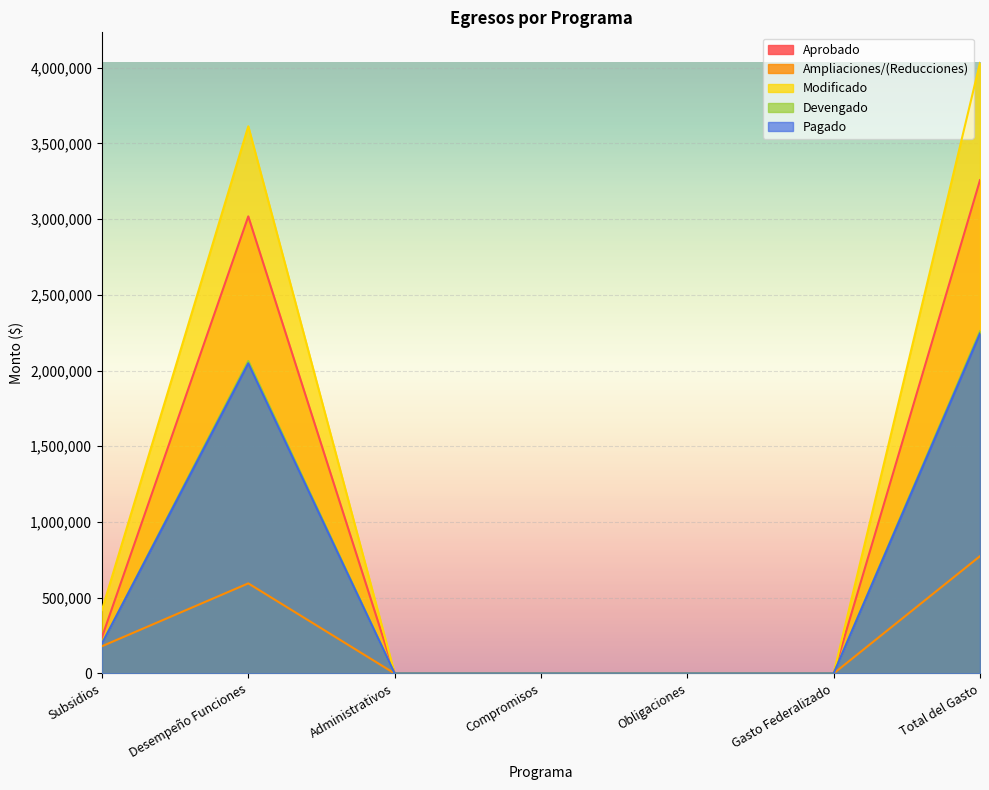

True or false: Modificado and Pagado cross at least once.

False